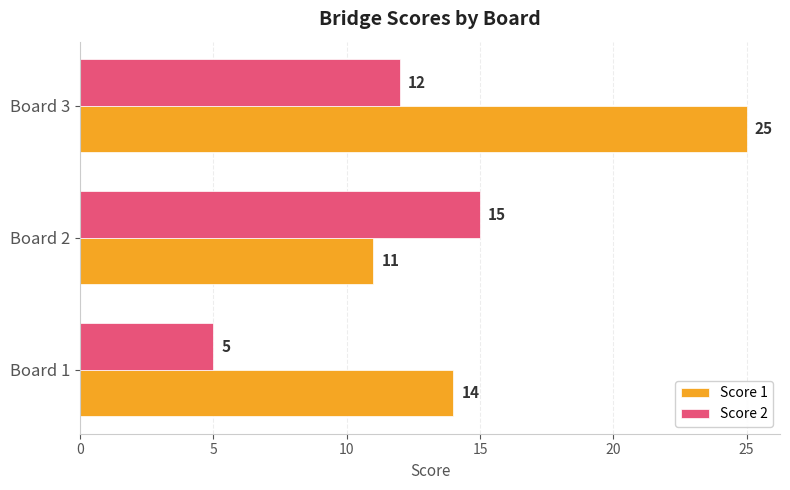

At how many categories does at least one series exceed 9?

3